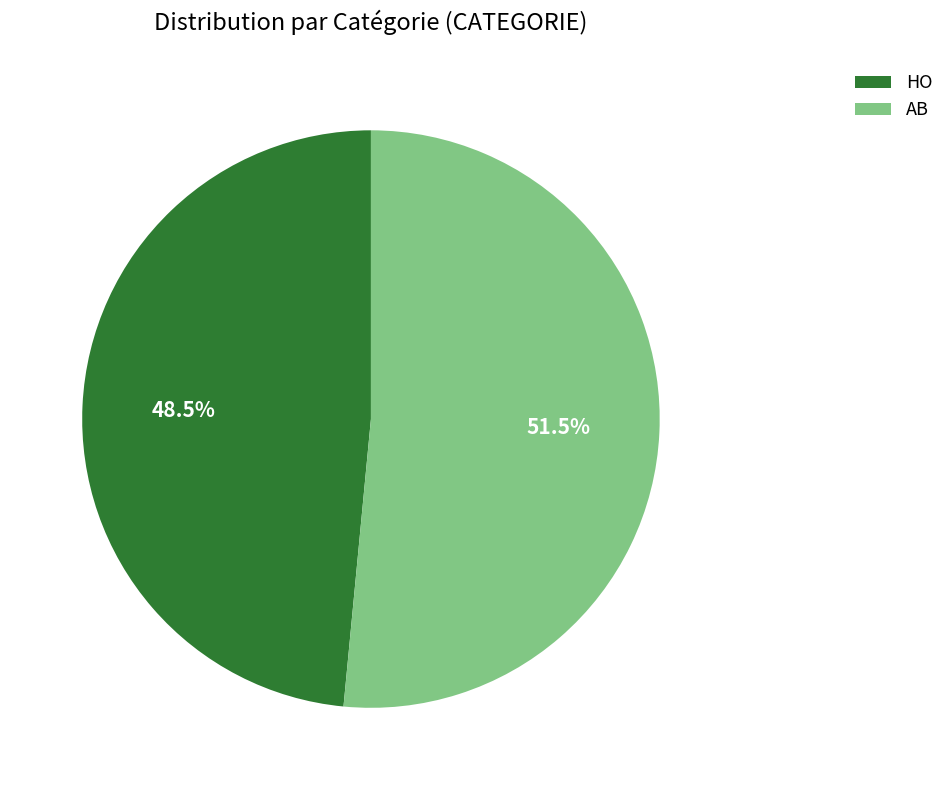

Rank the categories by value from lowest to highest.

HO, AB